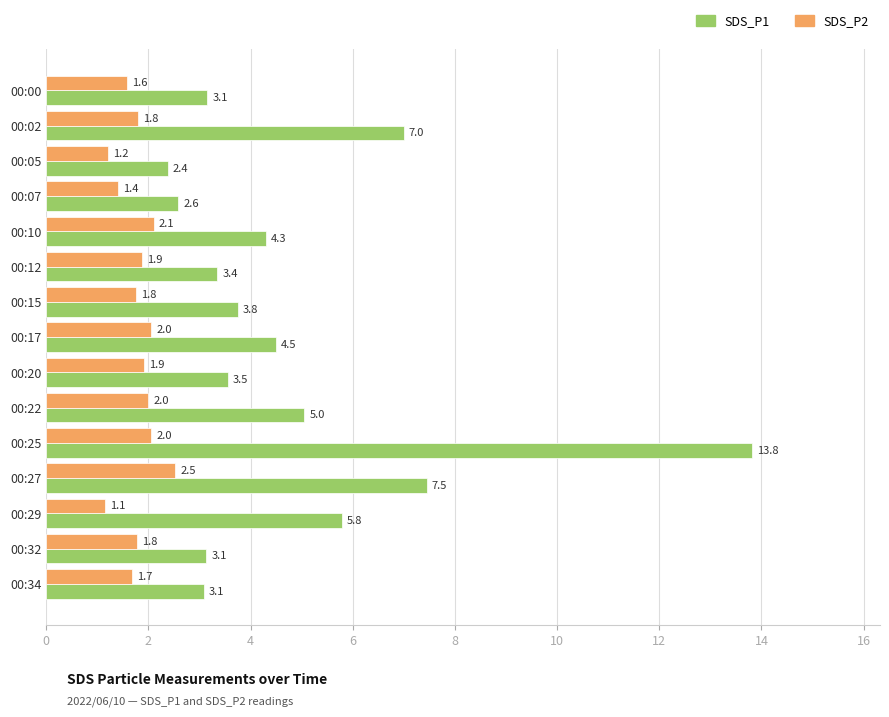

True or false: SDS_P1 has a value of 7.0 at 00:02.

True